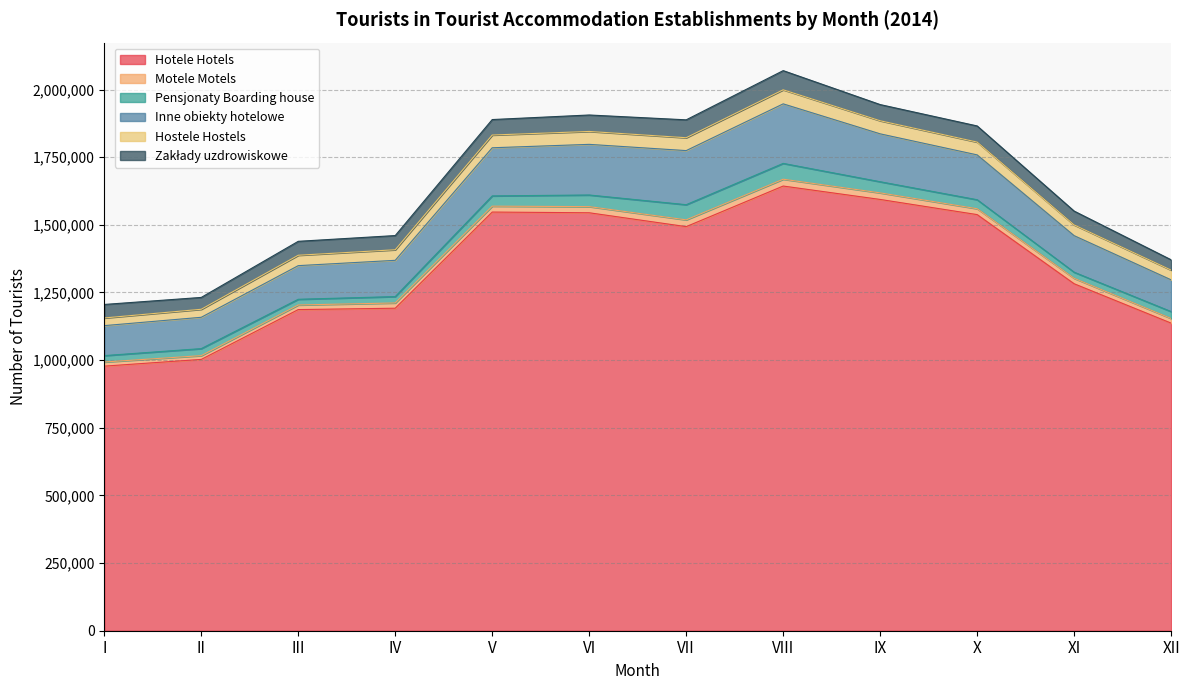

What is the difference between the Pensjonaty Boarding house values at II and X?

7359